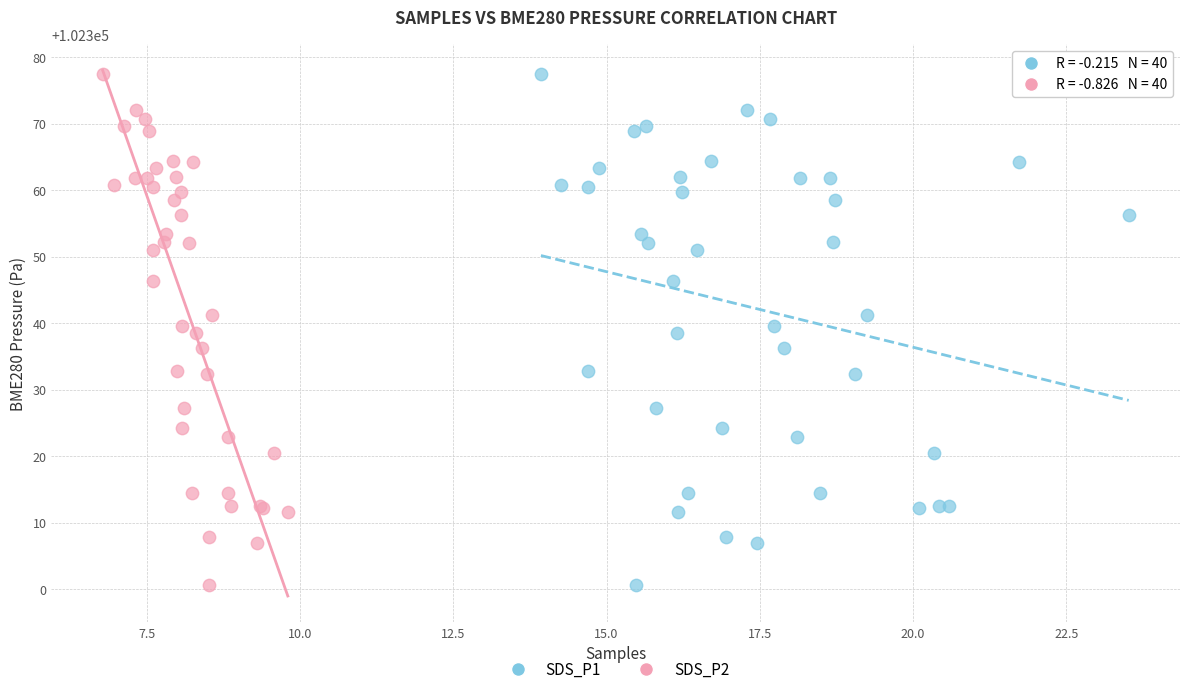

What are all the series names shown in the legend?

SDS_P1, SDS_P2